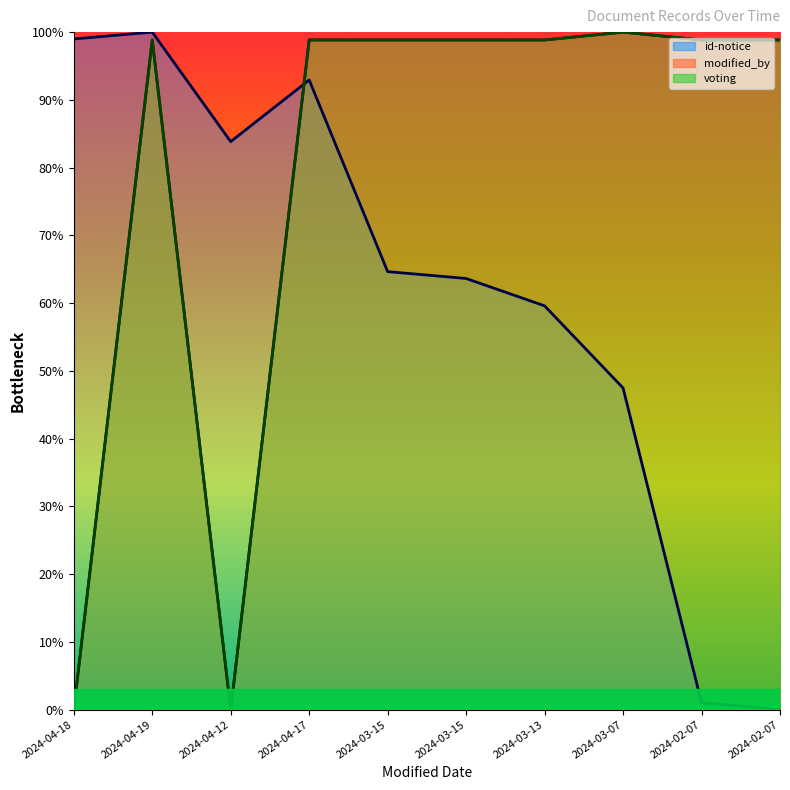

Count the number of data series in this chart.

3